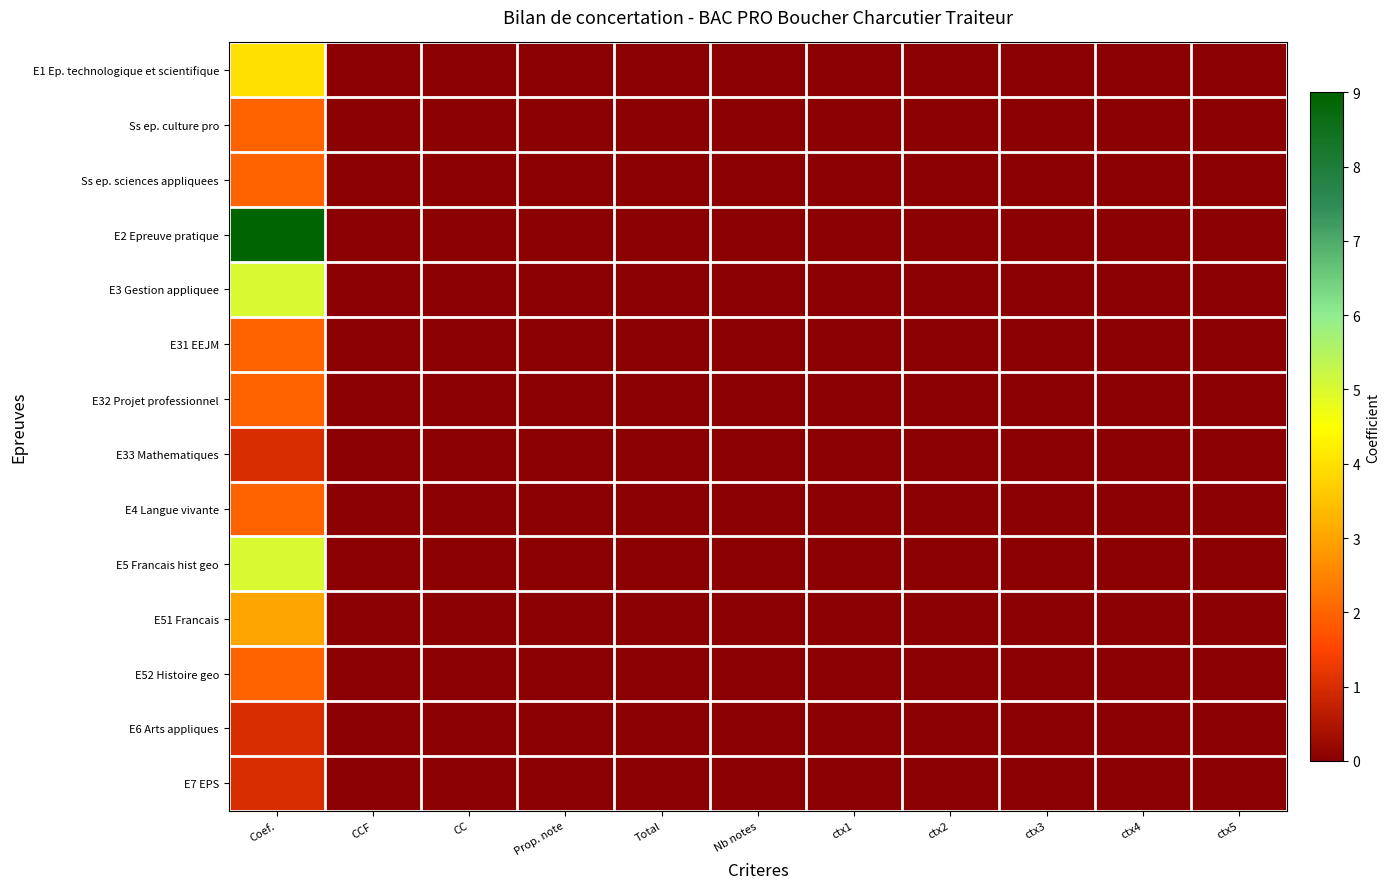

Count the number of categories in the chart.

11